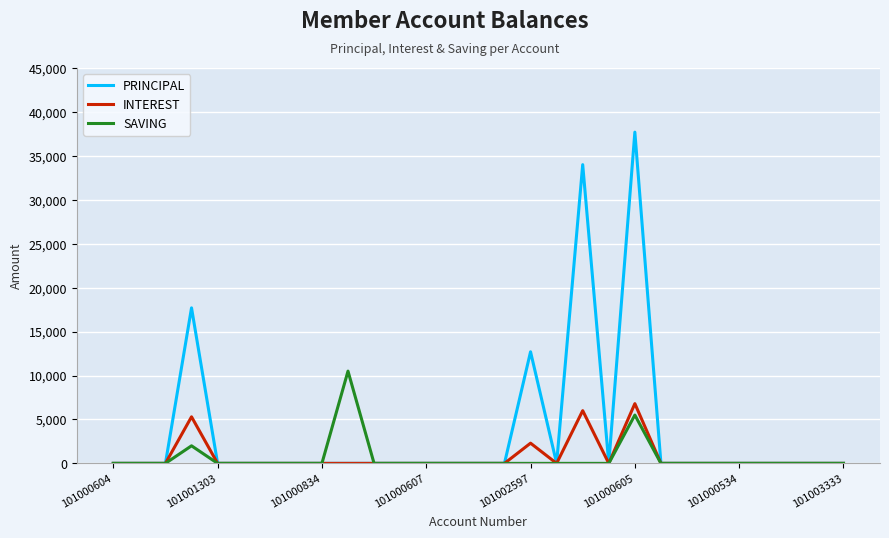

Which series has the widest spread of values?

PRINCIPAL